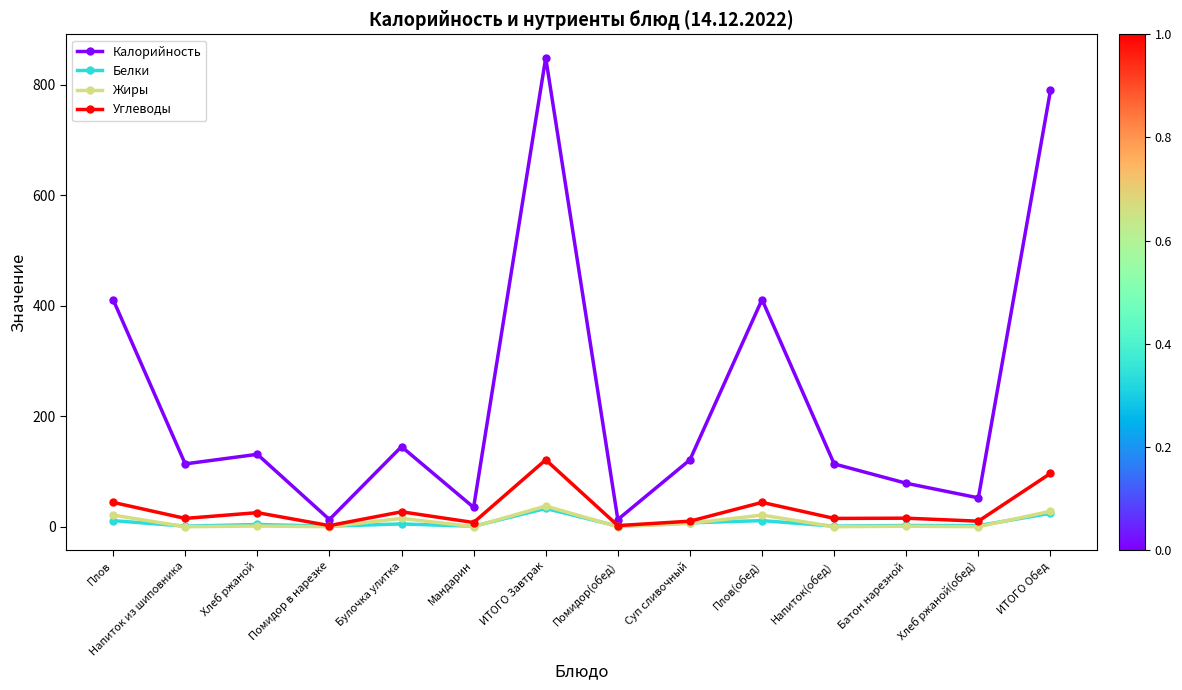

At which label does Калорийность reach its peak?

ИТОГО Завтрак